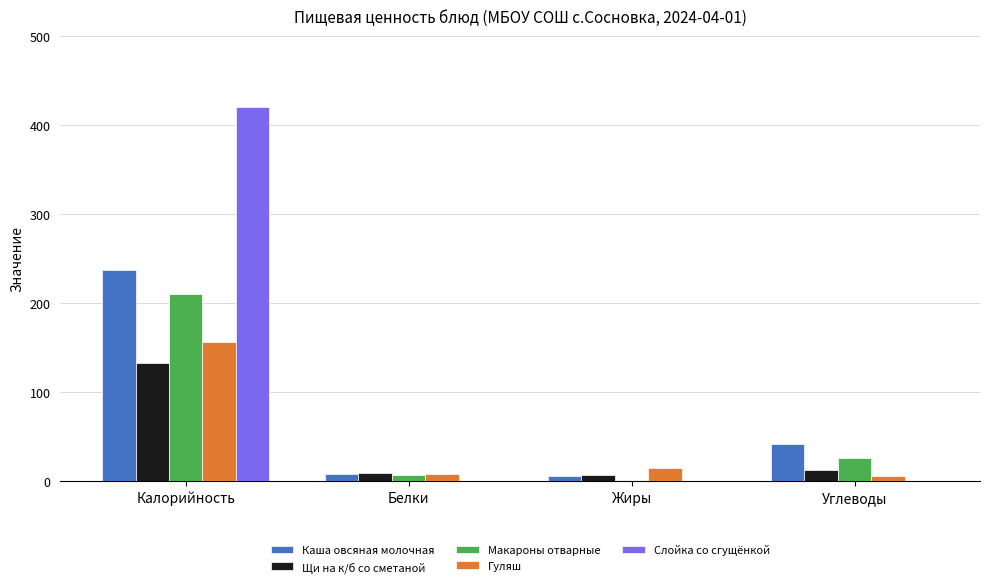

At which label does Макароны отварные first exceed 26?

Калорийность